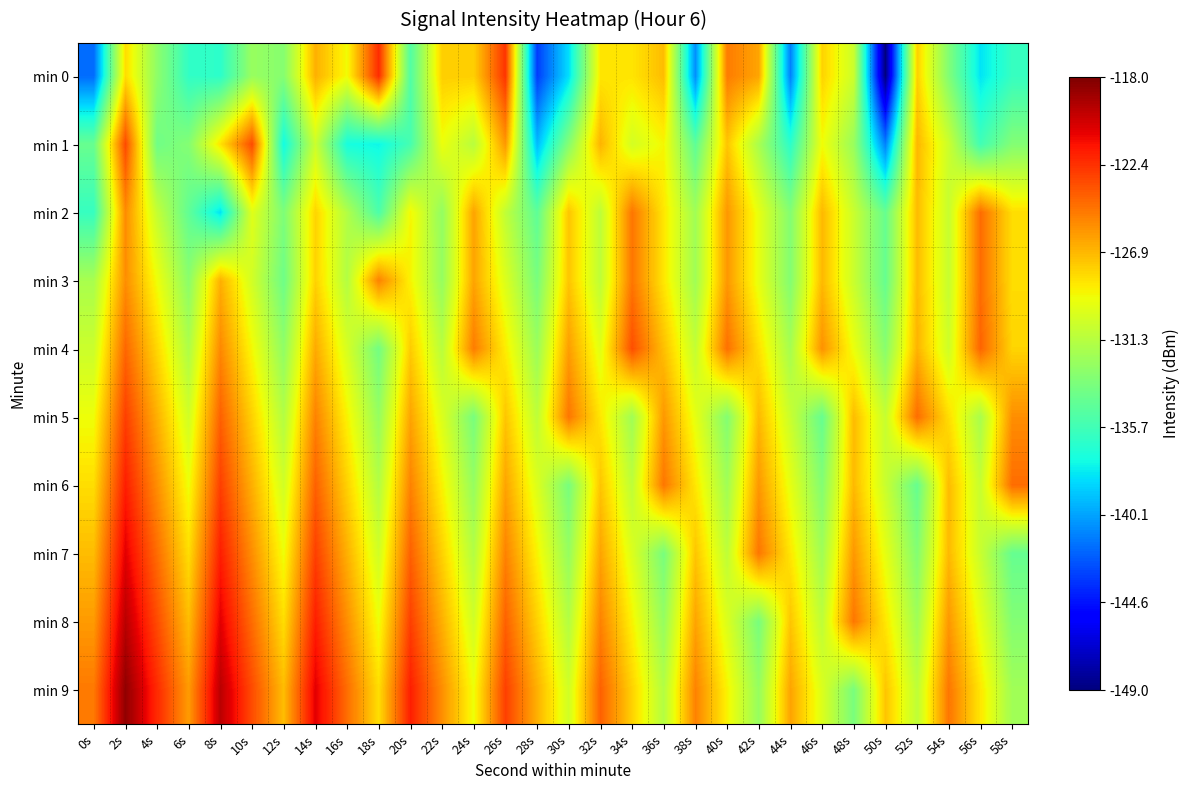

How many series are shown in this chart?

10